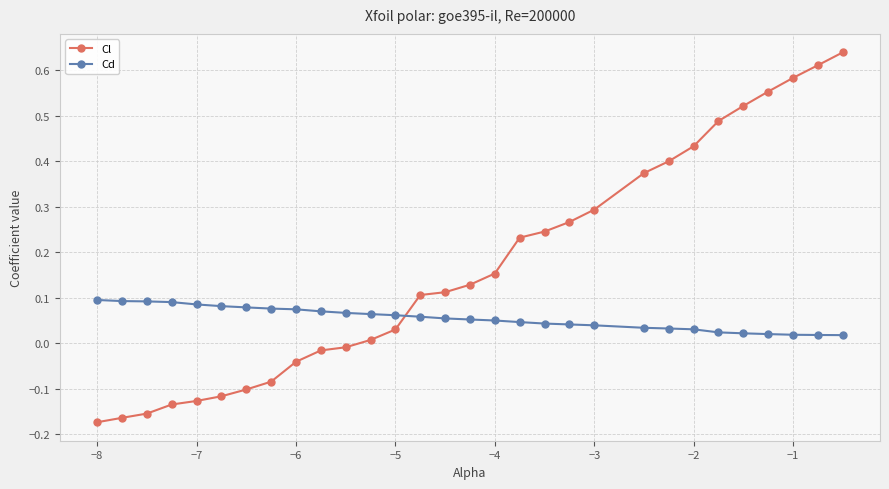

What are all the series names shown in the legend?

Cl, Cd